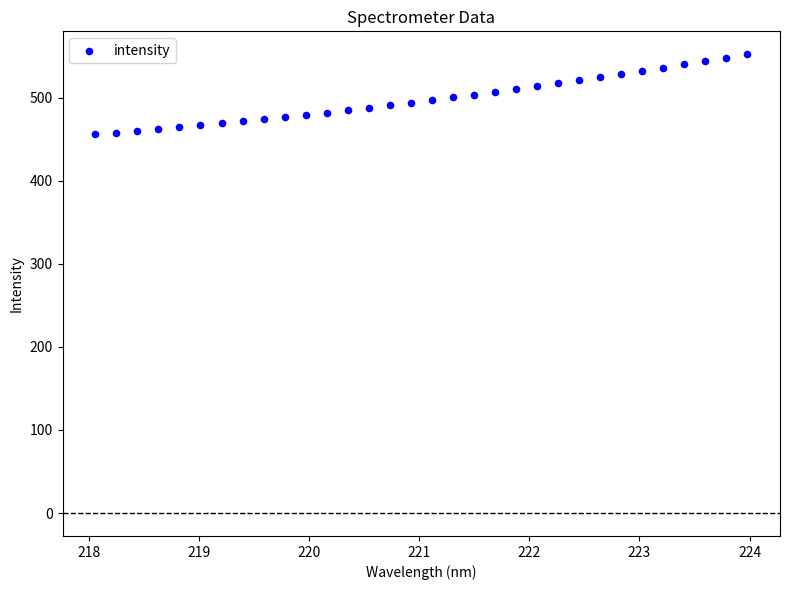

What is the range of Y values (max minus min)?

96.5